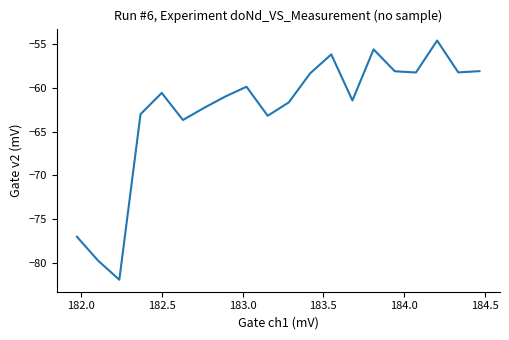

What is the difference between the maximum and minimum values?

27.3